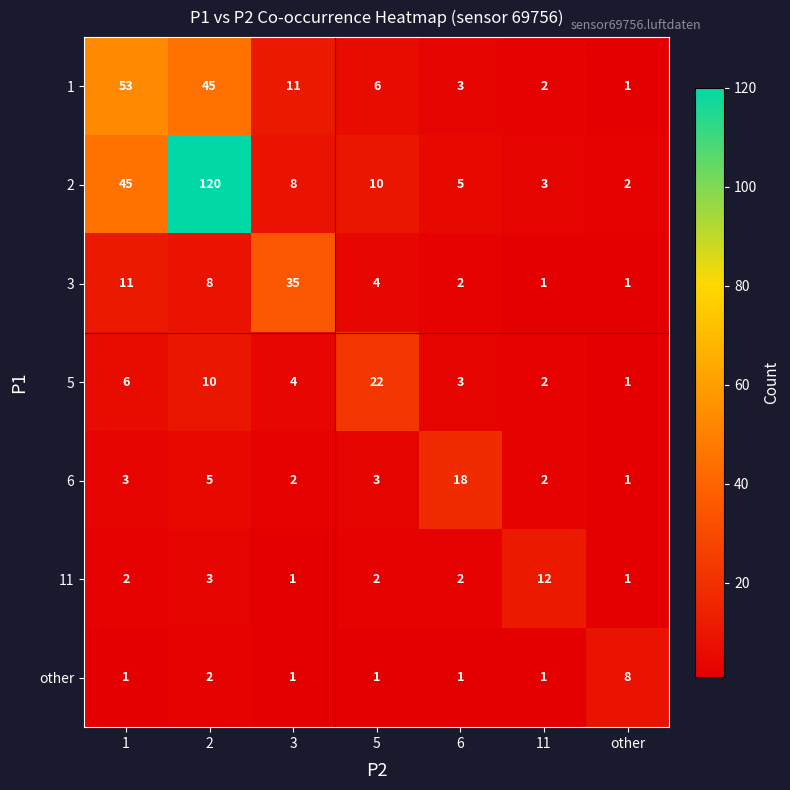

Between 2 and other, which series saw the biggest shift?

2